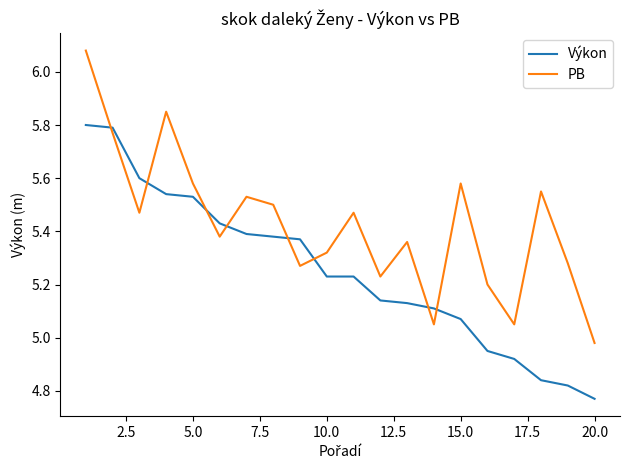

What is the difference between the maximum and minimum values in the PB series?

1.1